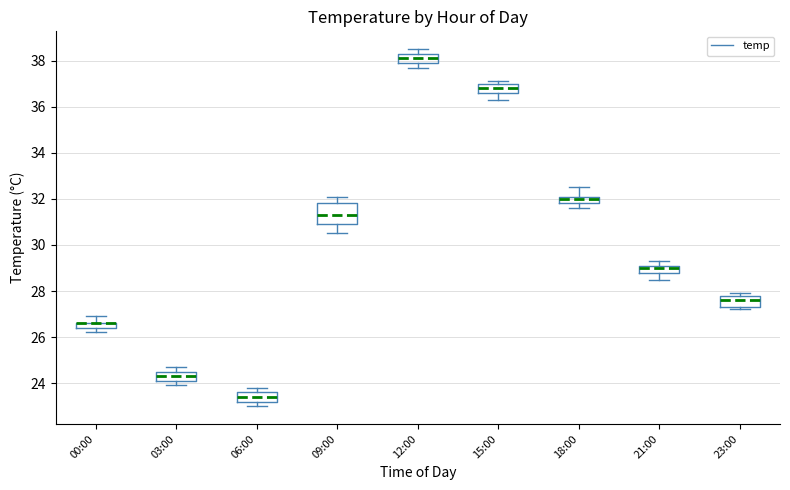

Where is the lower edge of the box for 00:00 on the y-axis? The values are not printed on the chart, so give them approximately, as read against the axis.

26.4